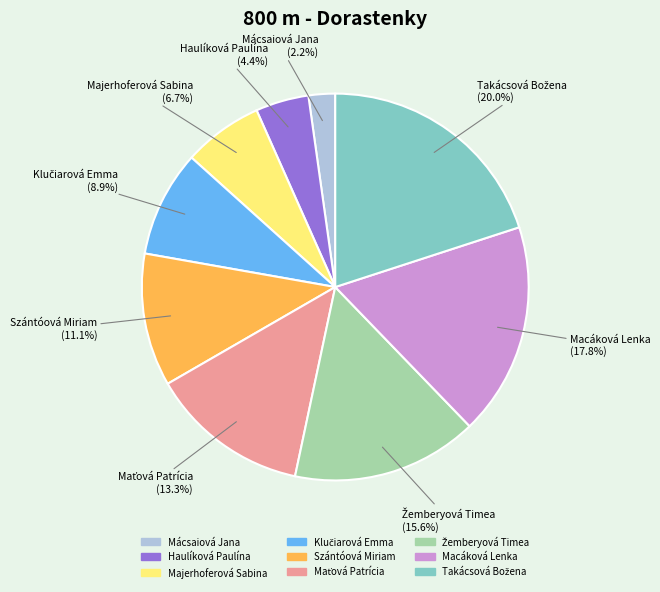

Does any single category account for the majority?

No